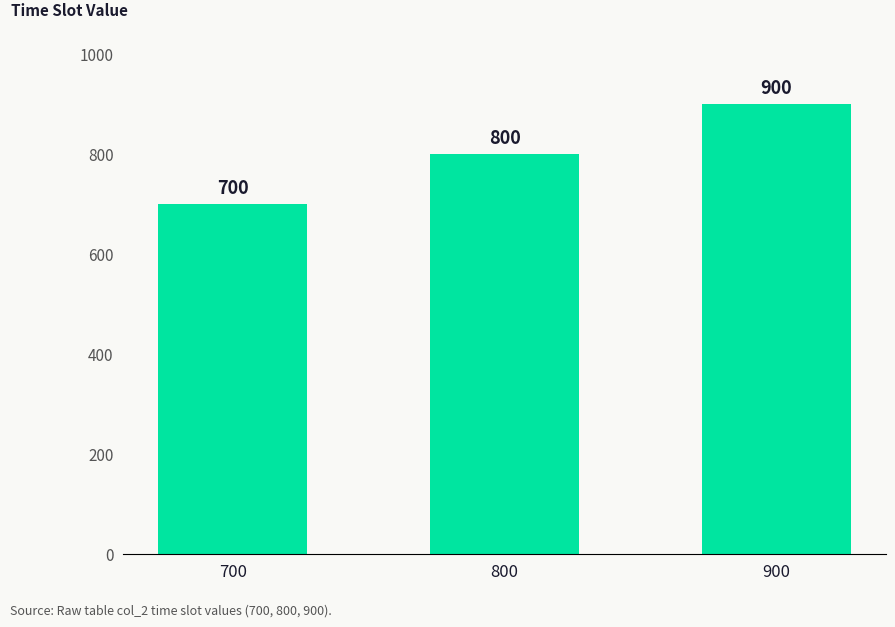

List the labels in order of value, smallest first.

700, 800, 900